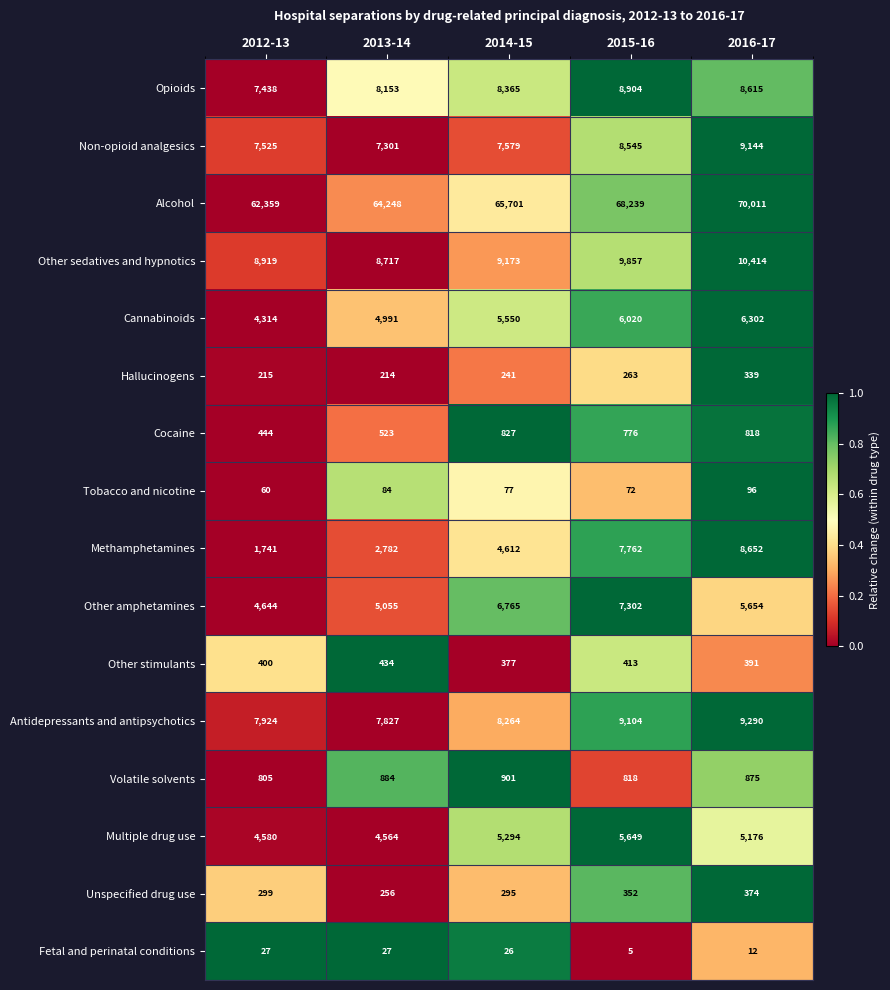

What is the difference between the maximum and minimum values in the Non-opioid analgesics series?

1843